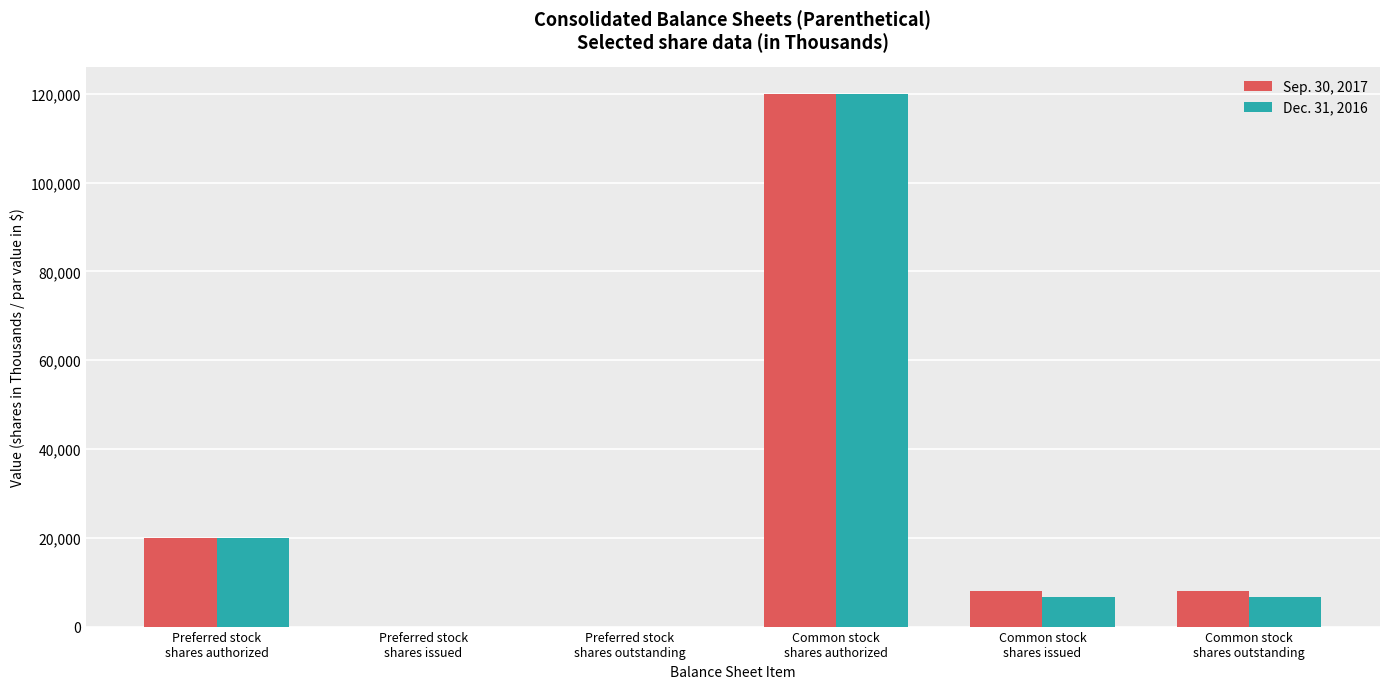

What is the greatest value displayed?

120000